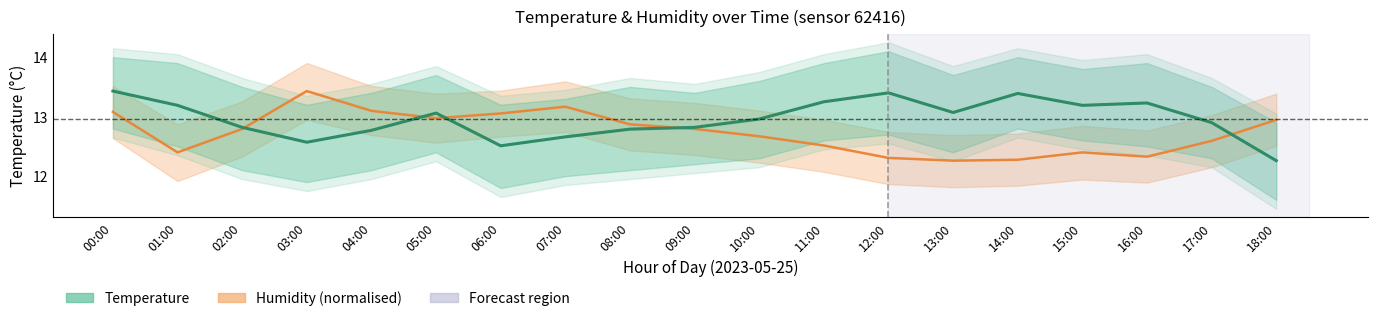

What is the difference between the second highest and minimum values?

1.1